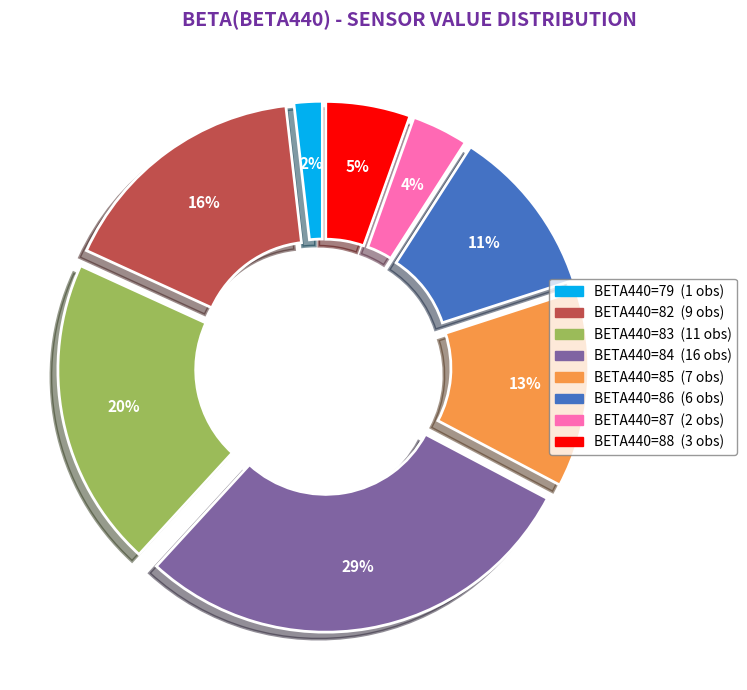

To the nearest percent, what is the difference between the largest and smallest slice percentages?

27%